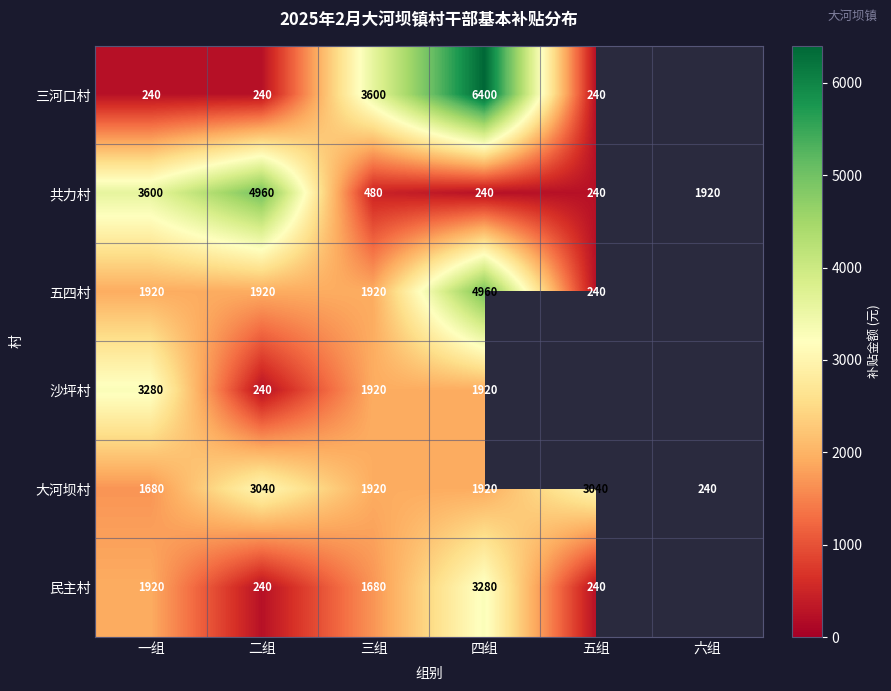

What is the sum of the 共力村 values at 二组 and 六组?

6880